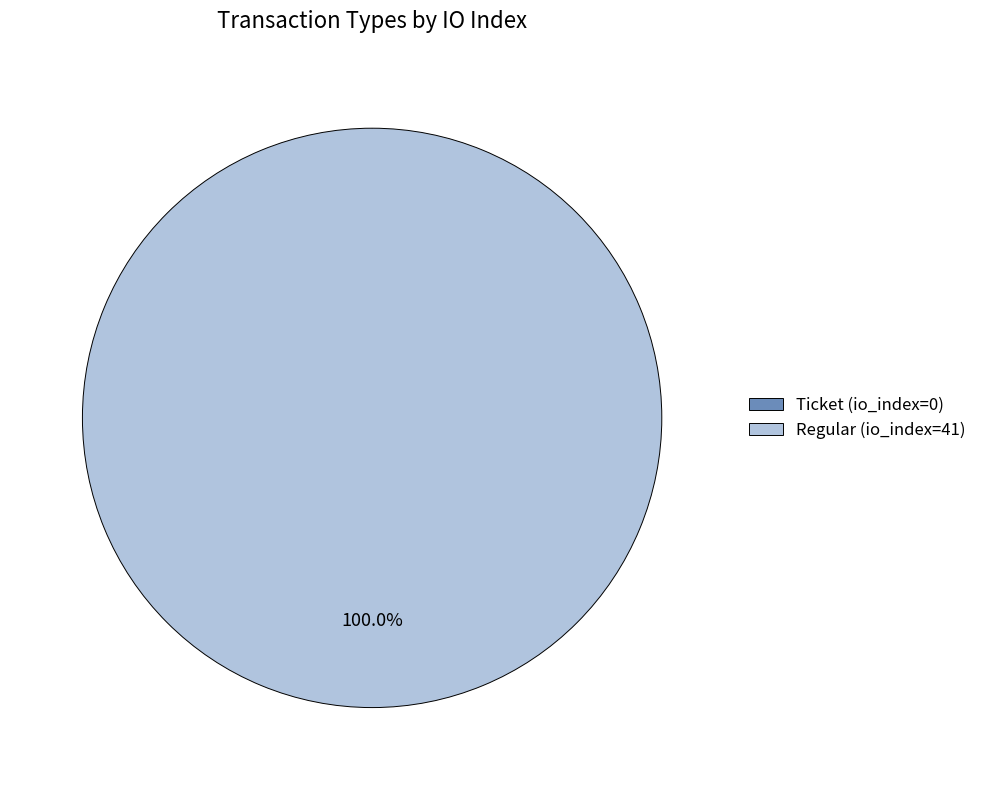

Which slice is the largest?

Regular (io_index=41)